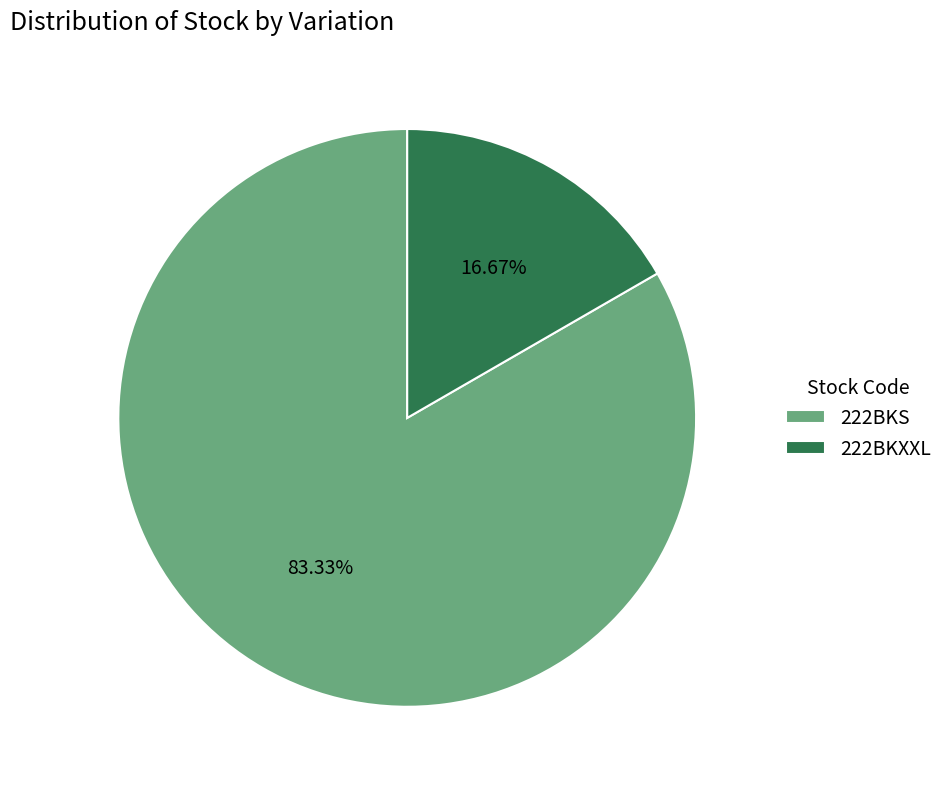

To the nearest percent, what is the difference between the 222BKS and 222BKXXL slice percentages?

67%